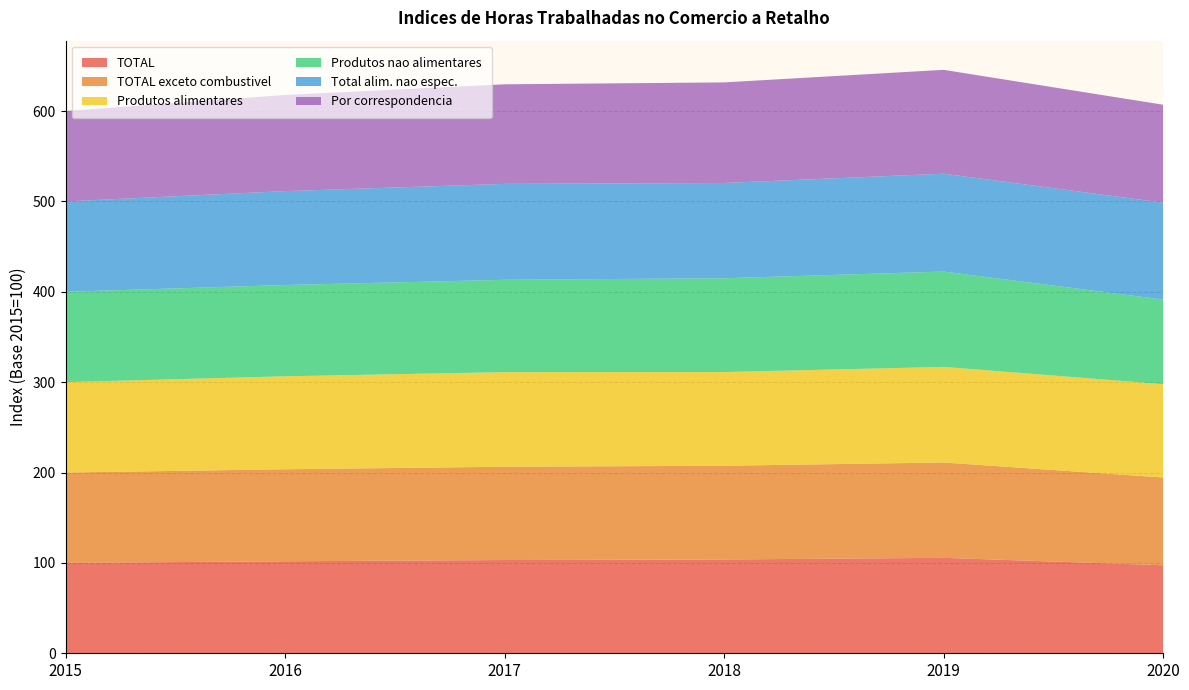

Reading left to right, what are all the values shown in this chart?

TOTAL: 2015=100.0	2016=101.8	2017=103.2	2018=103.8	2019=105.6	2020=97.4
TOTAL exceto combustivel: 2015=100.0	2016=101.8	2017=103.2	2018=103.7	2019=105.5	2020=97.1
Produtos alimentares: 2015=100.0	2016=102.9	2017=104.7	2018=103.7	2019=105.8	2020=103.3
Produtos nao alimentares: 2015=100.0	2016=101.0	2017=102.2	2018=103.8	2019=105.5	2020=93.6
Total alim. nao espec.: 2015=100.0	2016=103.9	2017=106.1	2018=105.4	2019=108.3	2020=107.2
Por correspondencia: 2015=100.0	2016=106.4	2017=110.2	2018=111.3	2019=114.9	2020=108.4